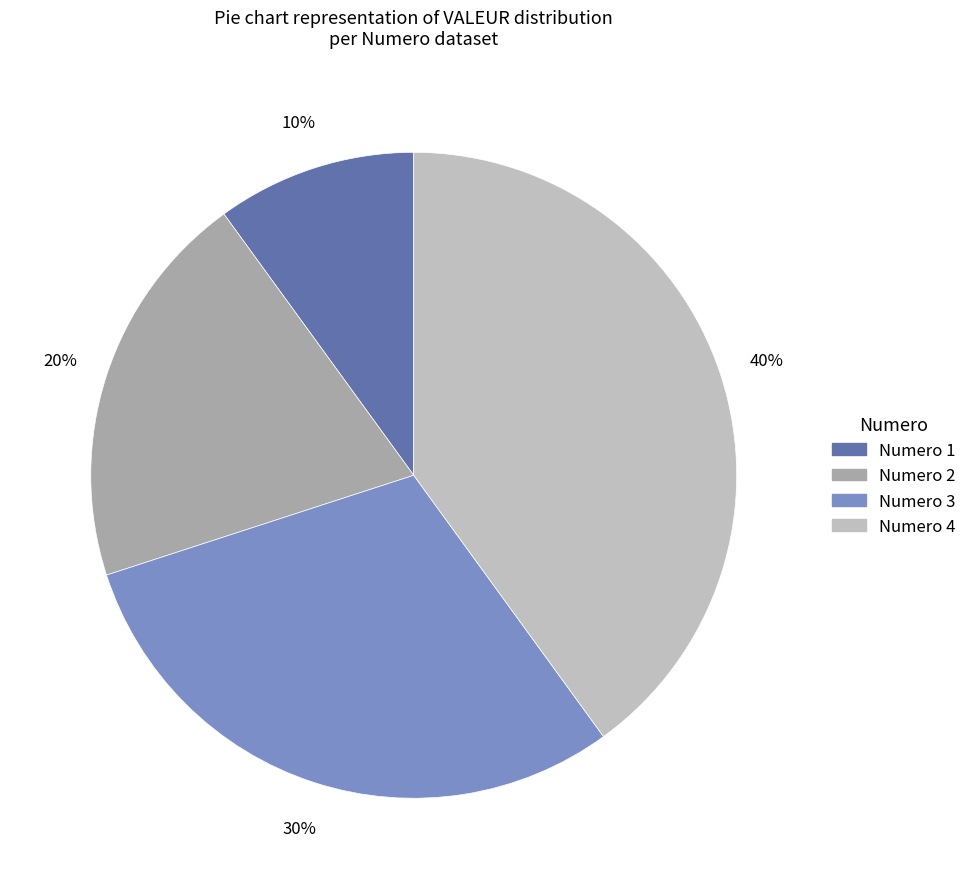

Does any single category account for the majority?

No